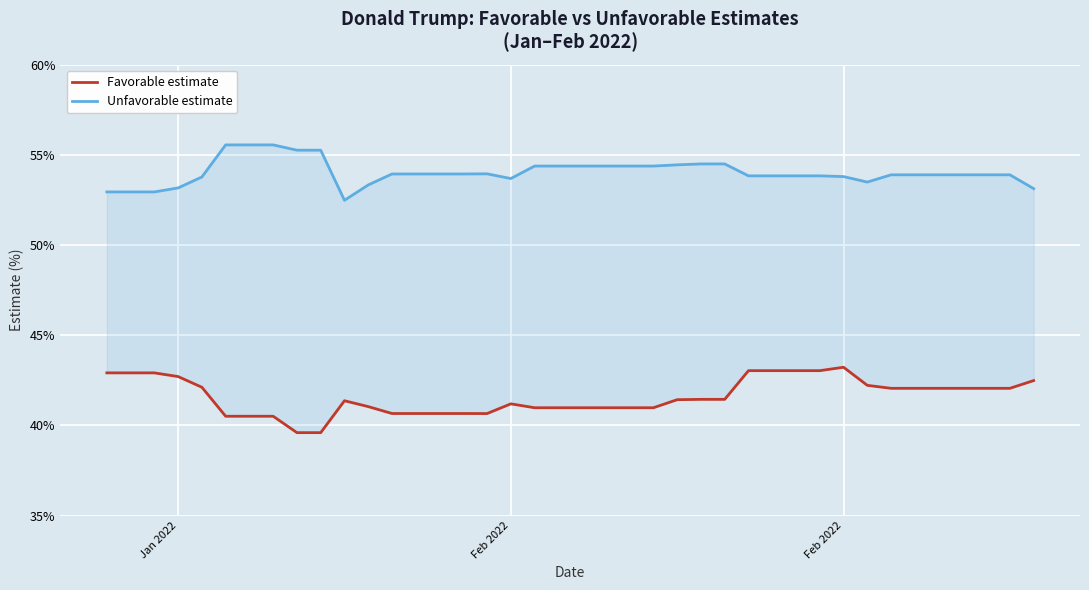

Which series has the widest spread of values?

Favorable estimate